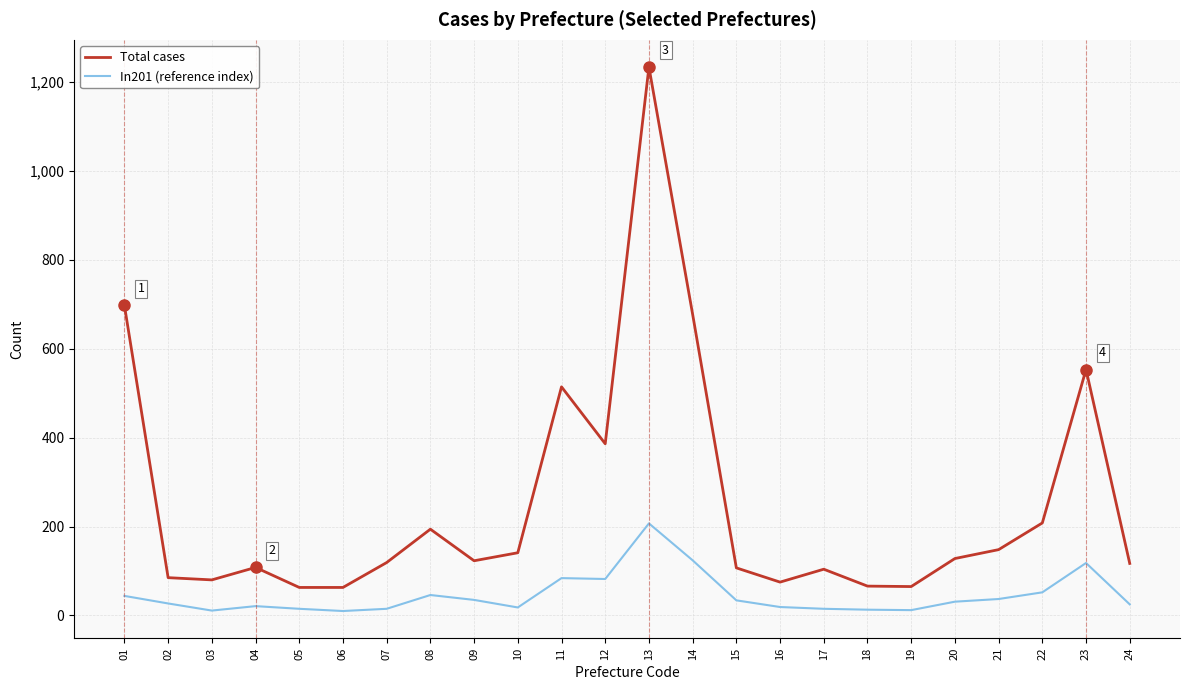

What are all the series names shown in the legend?

Total cases, In201 (reference index)